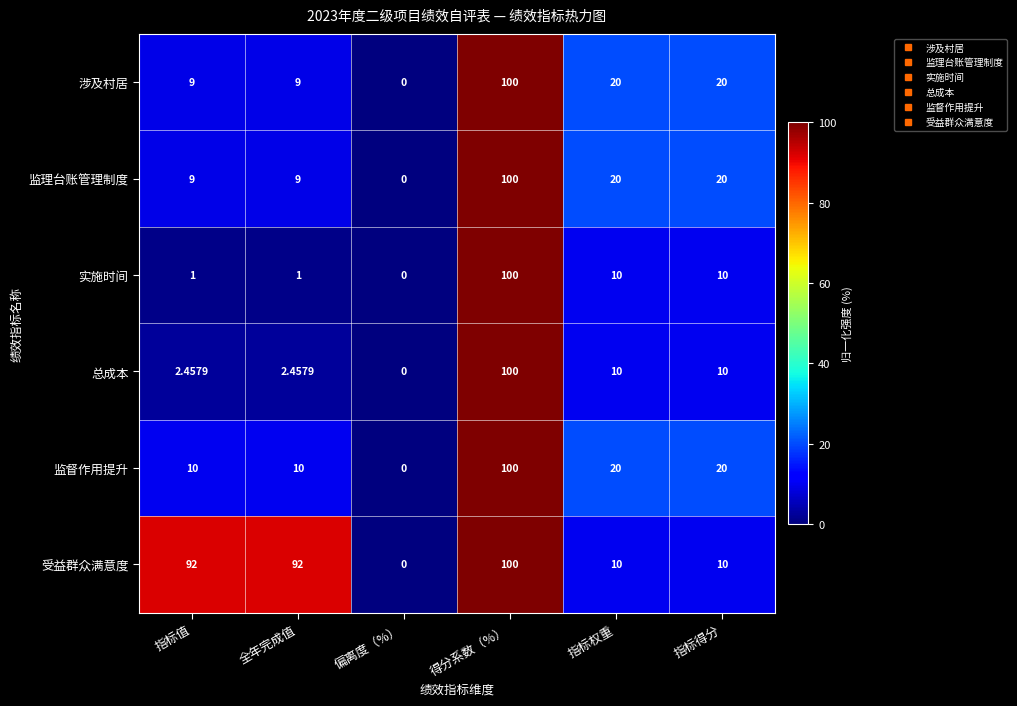

Between 全年完成值 and 得分系数（%）, which series saw the biggest shift?

实施时间